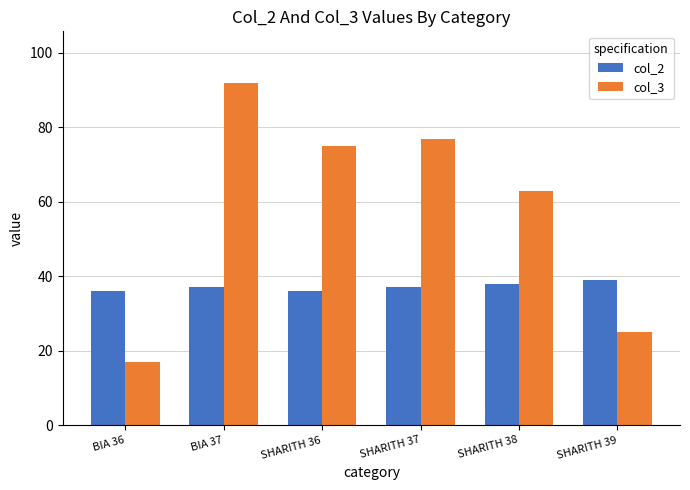

What is the difference between the col_2 values at SHARITH 38 and SHARITH 37?

1